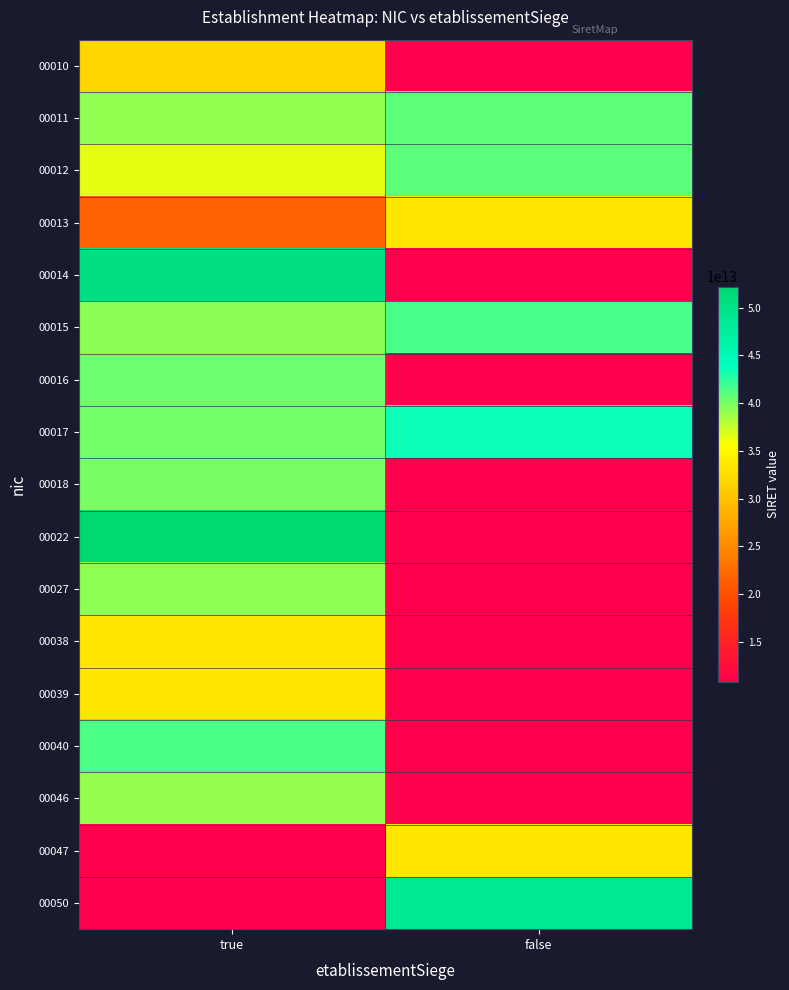

Reading left to right, extract all data points from this chart.

00010: true=31860278600010	false=0
00011: true=39085847000011	false=40806312100011
00012: true=36470054200012	false=40893274700012
00013: true=21570610200013	false=33334800100038
00014: true=50328103200014	false=0
00015: true=39289621300015	false=41512116900015
00016: true=40361943000016	false=0
00017: true=40216897500017	false=43451454300017
00018: true=39990027300018	false=0
00022: true=52183945600022	false=0
00027: true=39211521800027	false=0
00038: true=33334800100038	false=0
00039: true=33388677800039	false=0
00040: true=41372518500040	false=0
00046: true=39006519100046	false=0
00047: true=0	false=33388677800047
00050: true=0	false=48798366000050